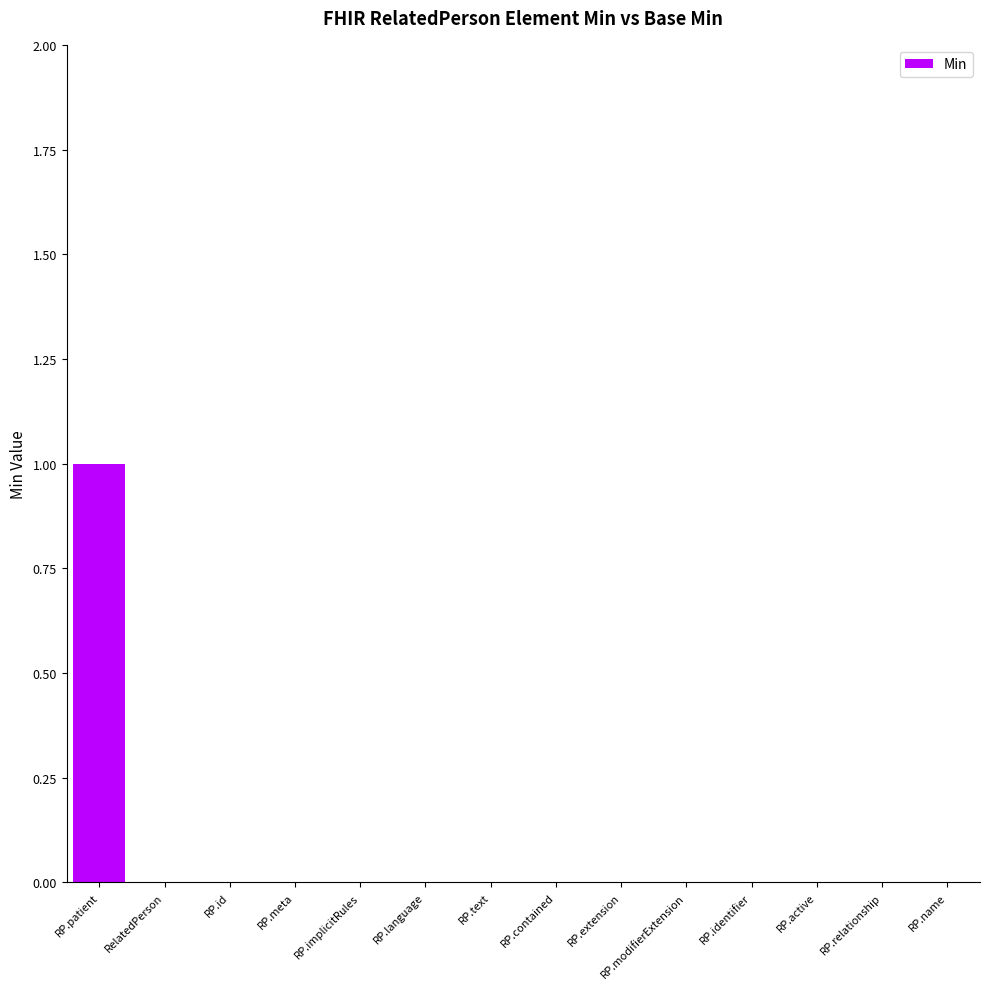

Reading right to left, what are all the values shown in this chart?

RP.name=0	RP.relationship=0	RP.active=0	RP.identifier=0	RP.modifierExtension=0	RP.extension=0	RP.contained=0	RP.text=0	RP.language=0	RP.implicitRules=0	RP.meta=0	RP.id=0	RelatedPerson=0	RP.patient=1